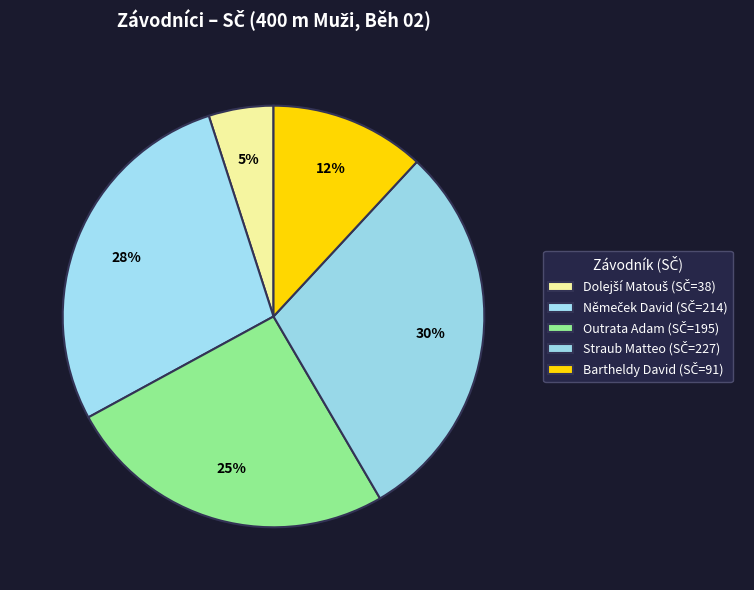

Count the number of slices in the pie.

5